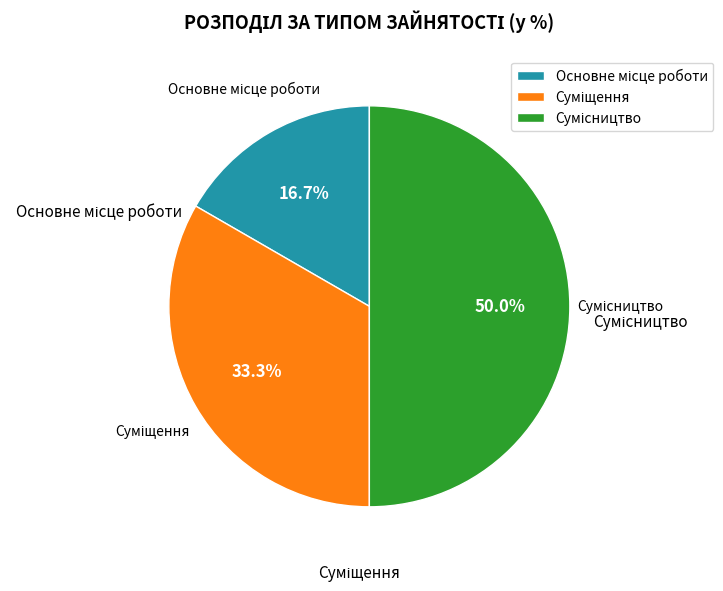

To the nearest percent, what is the combined percentage of Основне місце роботи and Сумісництво?

67%